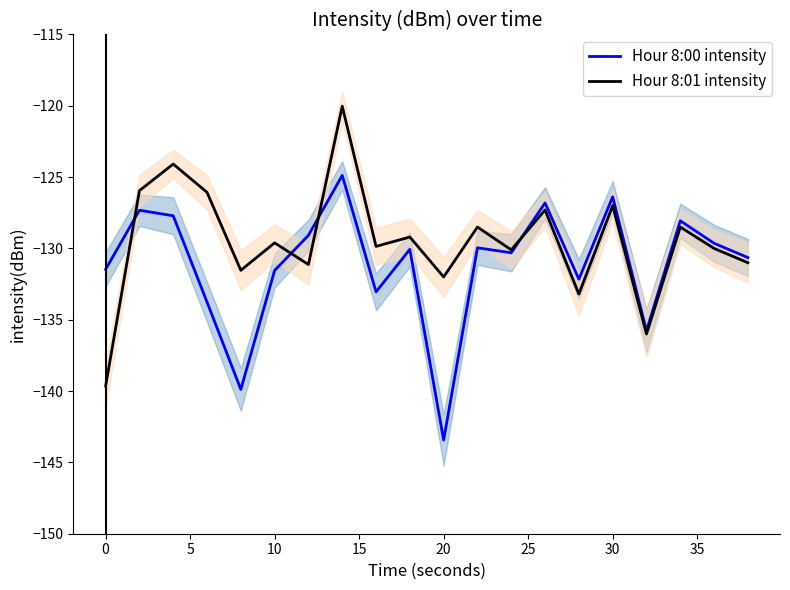

Reading right to left, list all the values displayed in this chart.

Hour 8:00 intensity: -130.6	-129.6	-128.1	-135.8	-126.4	-132.2	-126.8	-130.3	-130.0	-143.4	-130.1	-133.0	-124.9	-129.1	-131.5	-139.9	-133.8	-127.7	-127.3	-131.5
Hour 8:01 intensity: -131.0	-130.0	-128.5	-136.0	-127.0	-133.2	-127.3	-130.1	-128.5	-132.0	-129.2	-129.9	-120.0	-131.1	-129.6	-131.5	-126.1	-124.1	-125.9	-139.7